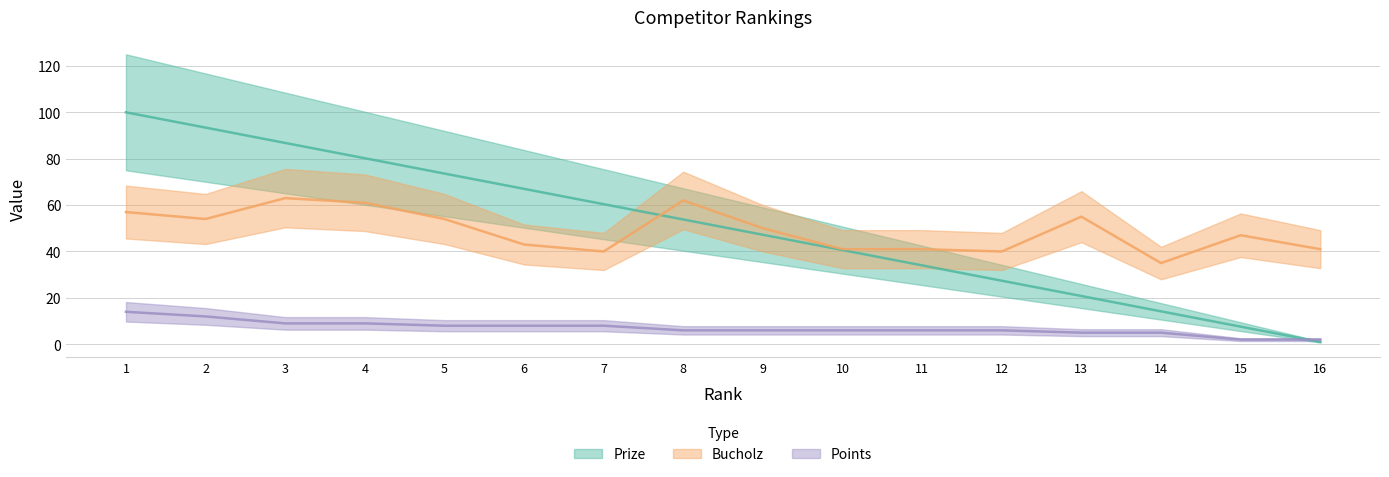

True or false: Bucholz and Prize intersect in this chart.

True